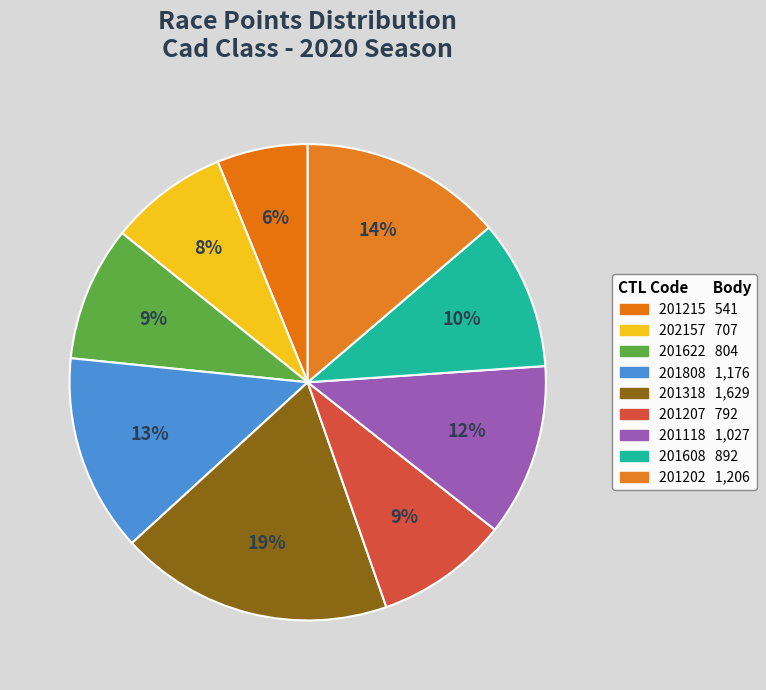

To the nearest percent, what is the difference between the largest and smallest slice percentages?

12%